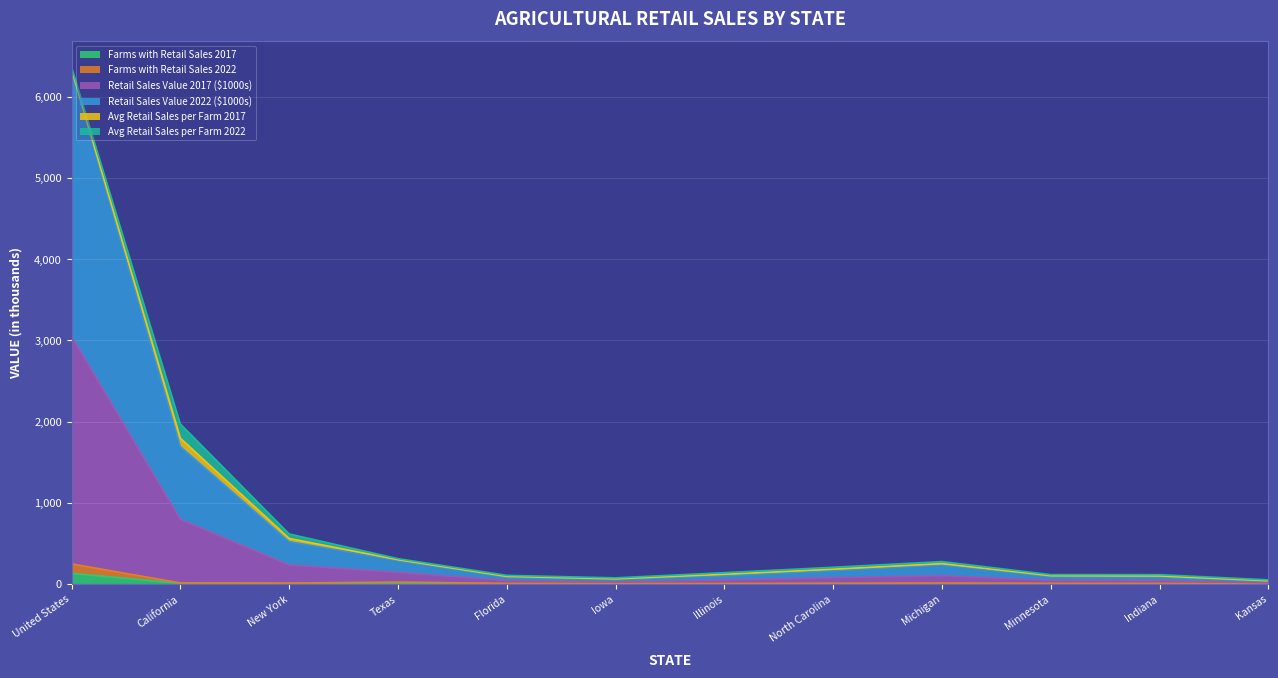

How many lines are shown in the chart?

6